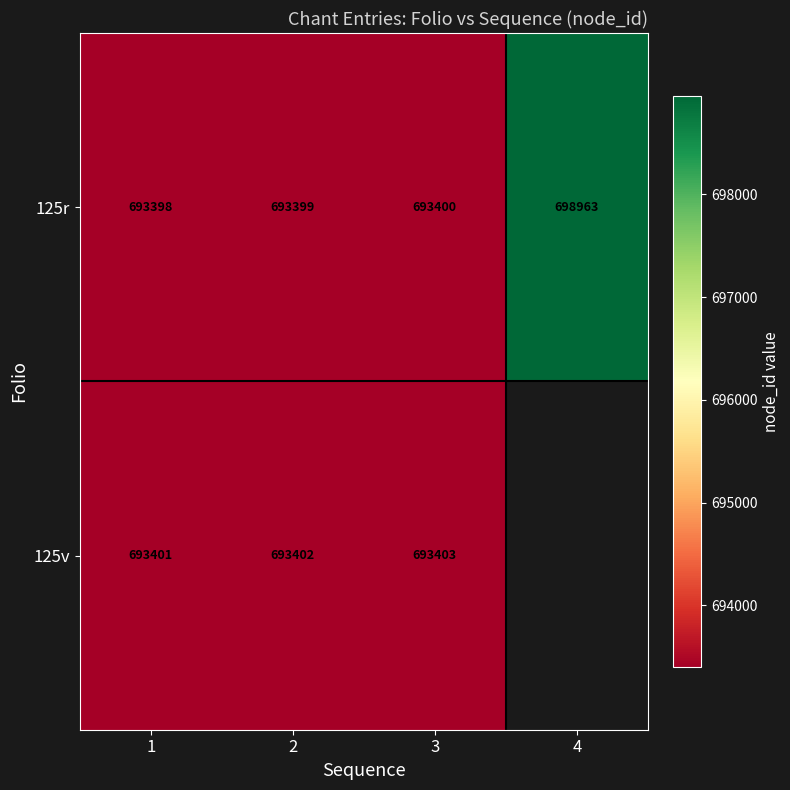

What is the sum of all 125r values?

2779160